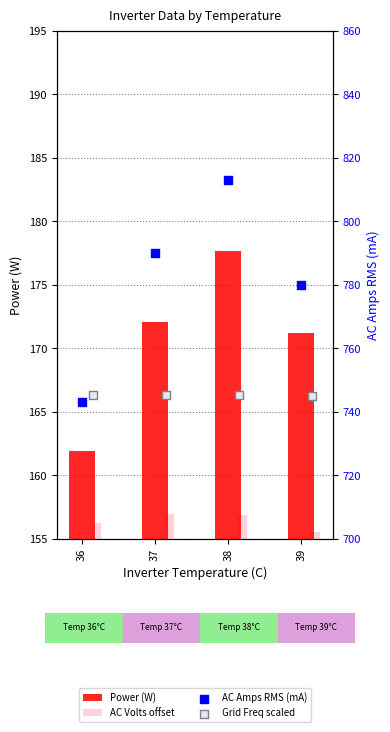

What is the total value across all series at 39?

1696.8